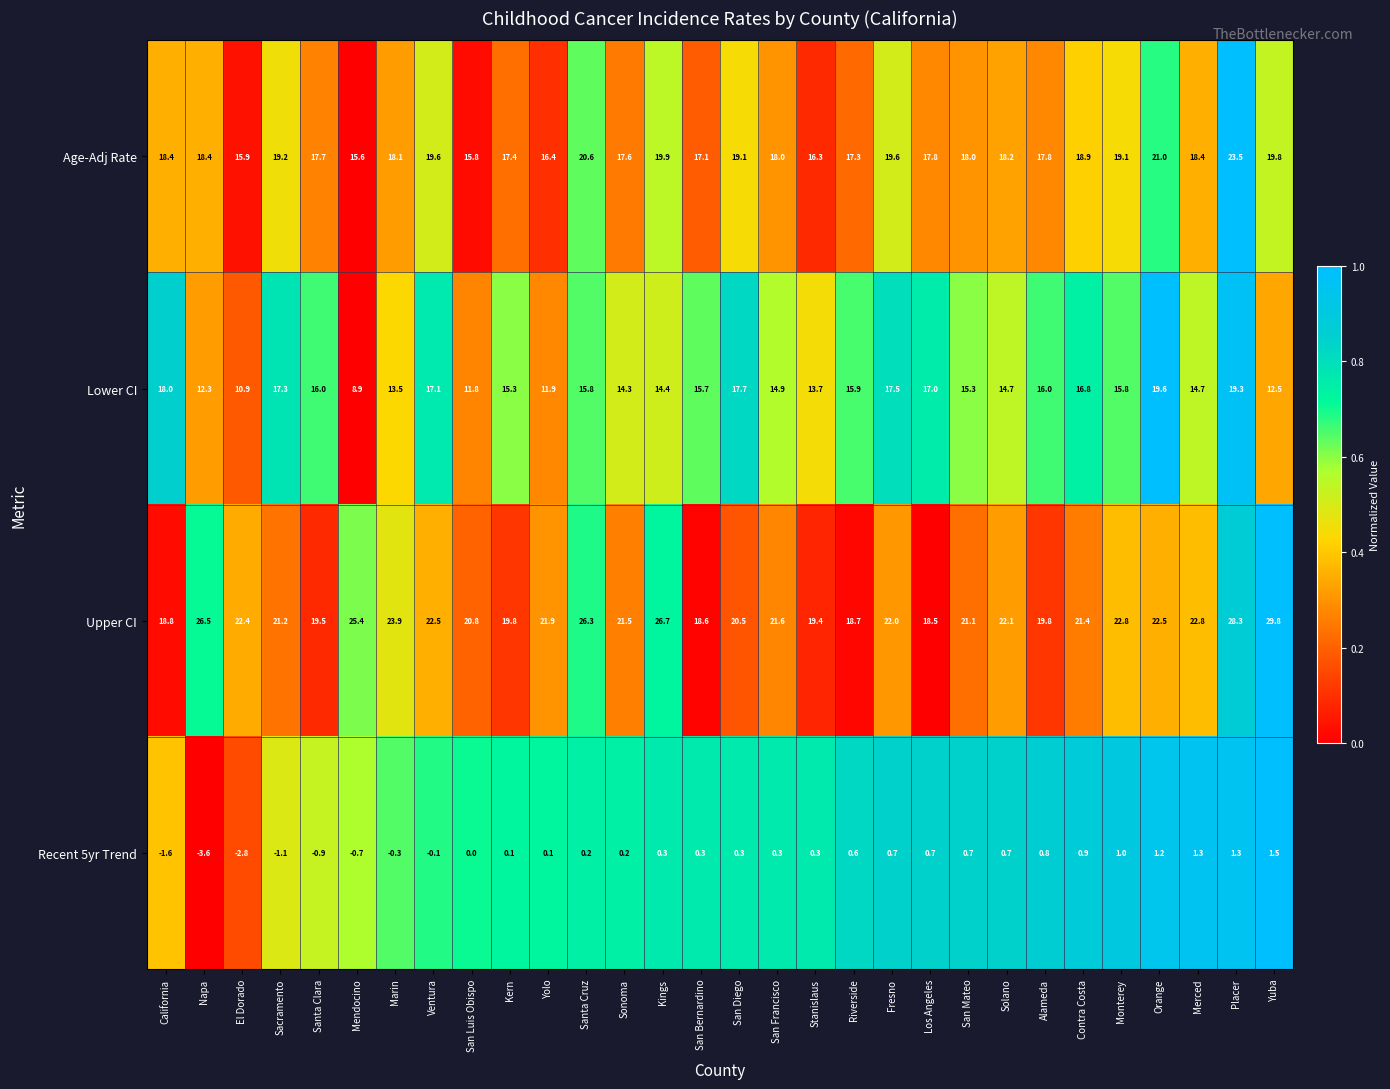

Which series changed the most between Yolo and Contra Costa?

Lower CI